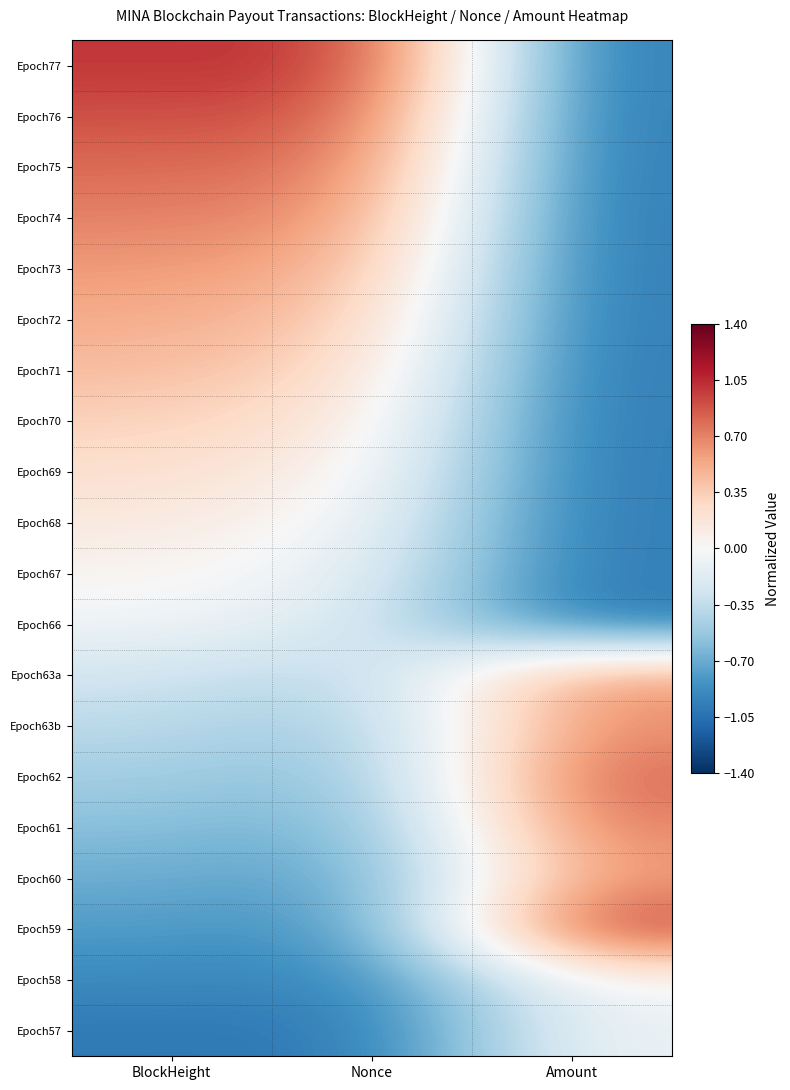

Which label corresponds to the smallest value in the chart?

Amount